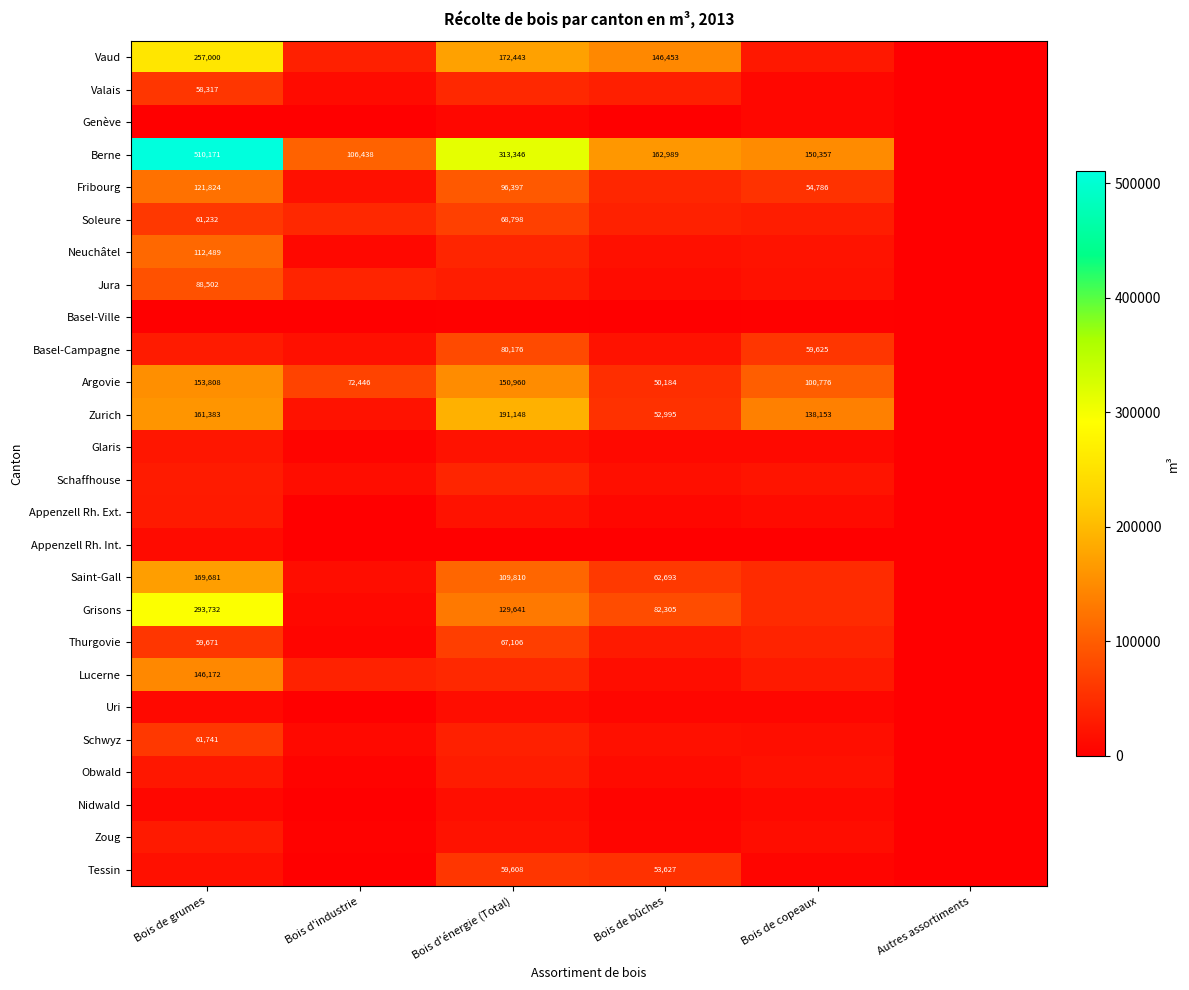

Is it true that Vaud equals 72901 at Bois de bûches?

False